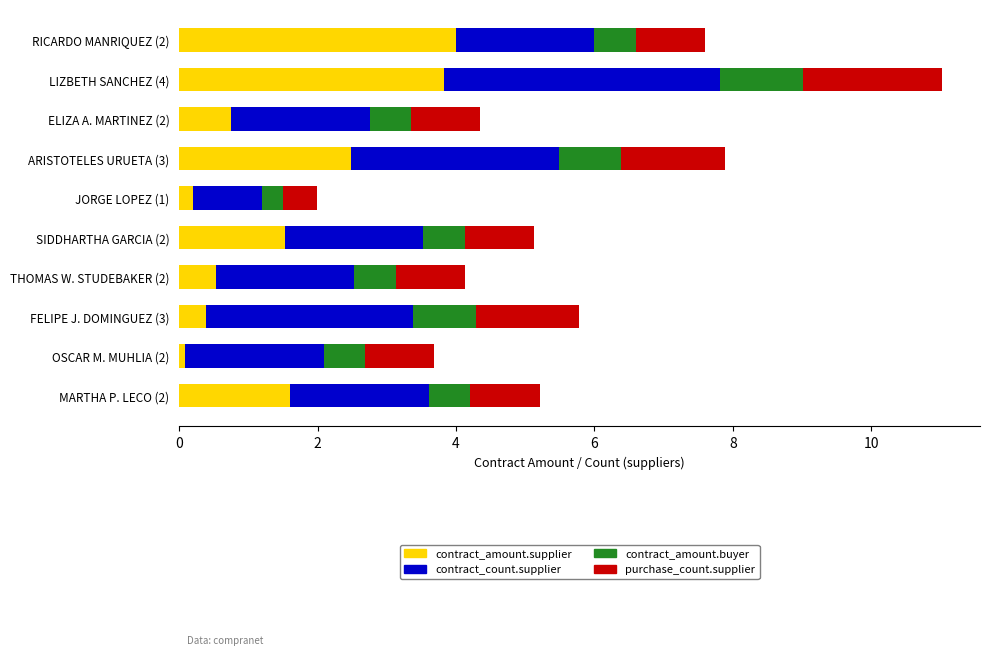

What is the average value of the contract_amount.supplier series?

1.5